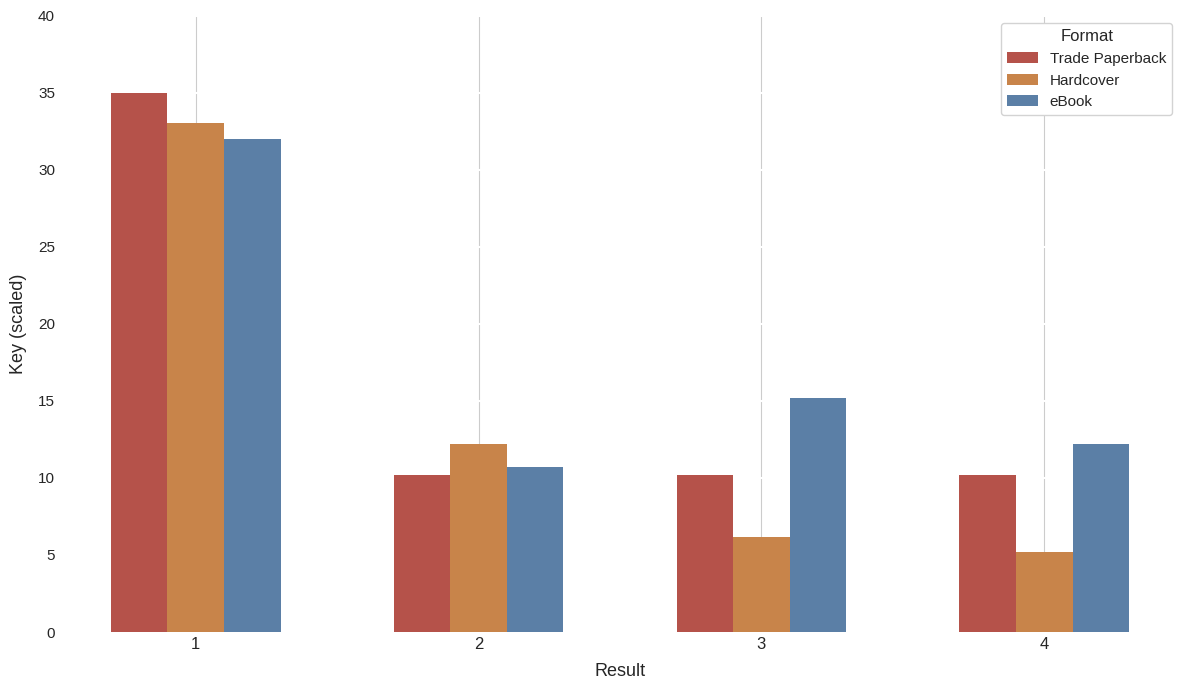

At 2, list the series in order from smallest to largest.

Trade Paperback, eBook, Hardcover